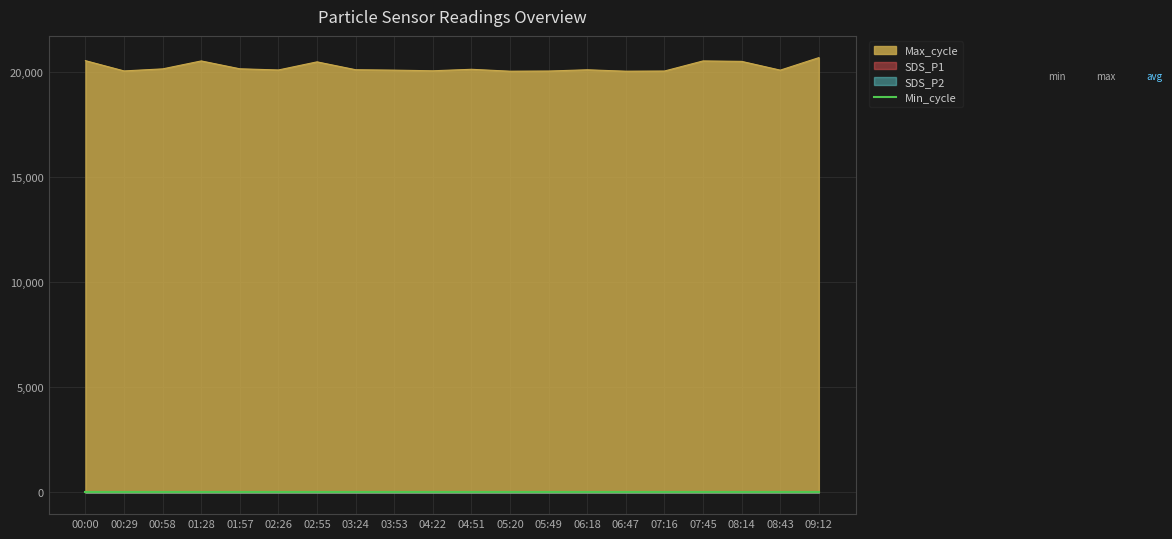

What is the maximum value shown in the chart?

20675.0